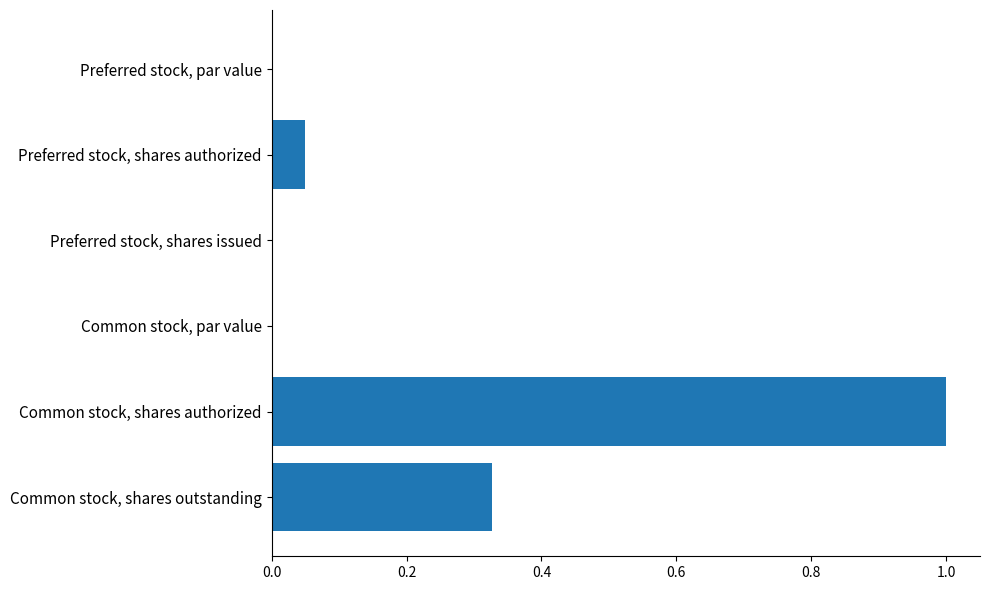

True or false: the data shows 0.3 at Common stock, shares authorized.

False